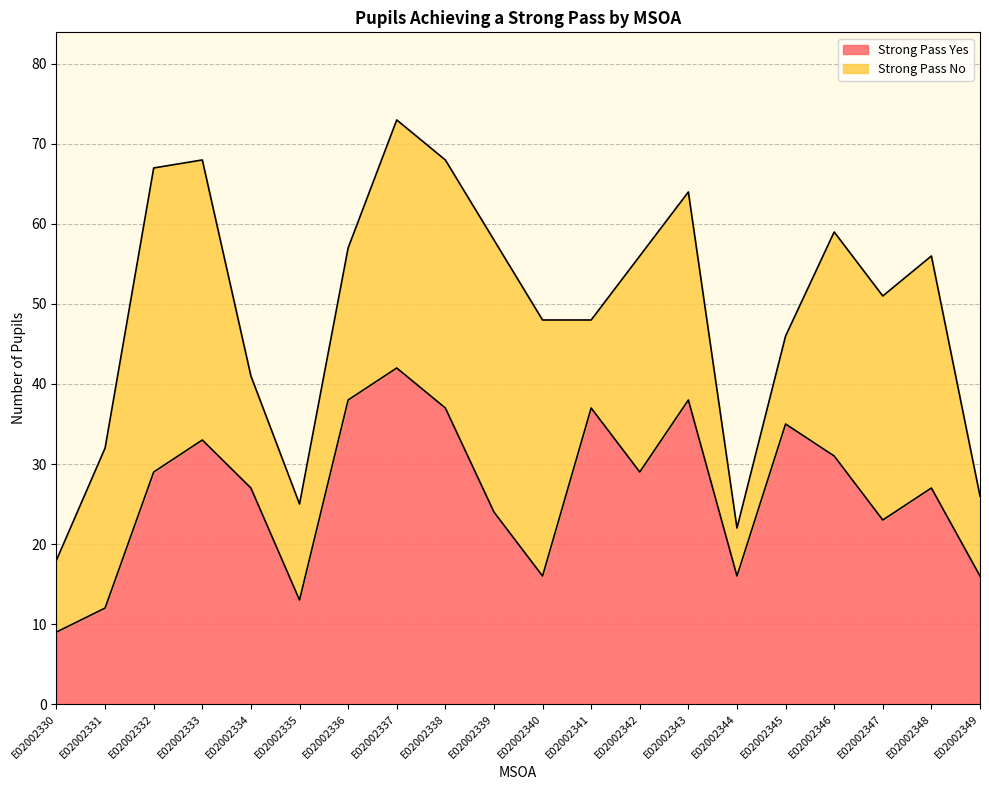

Rank the categories by value from highest to lowest.

E02002337, E02002336, E02002343, E02002338, E02002341, E02002345, E02002333, E02002346, E02002332, E02002342, E02002334, E02002348, E02002339, E02002347, E02002340, E02002344, E02002349, E02002335, E02002331, E02002330